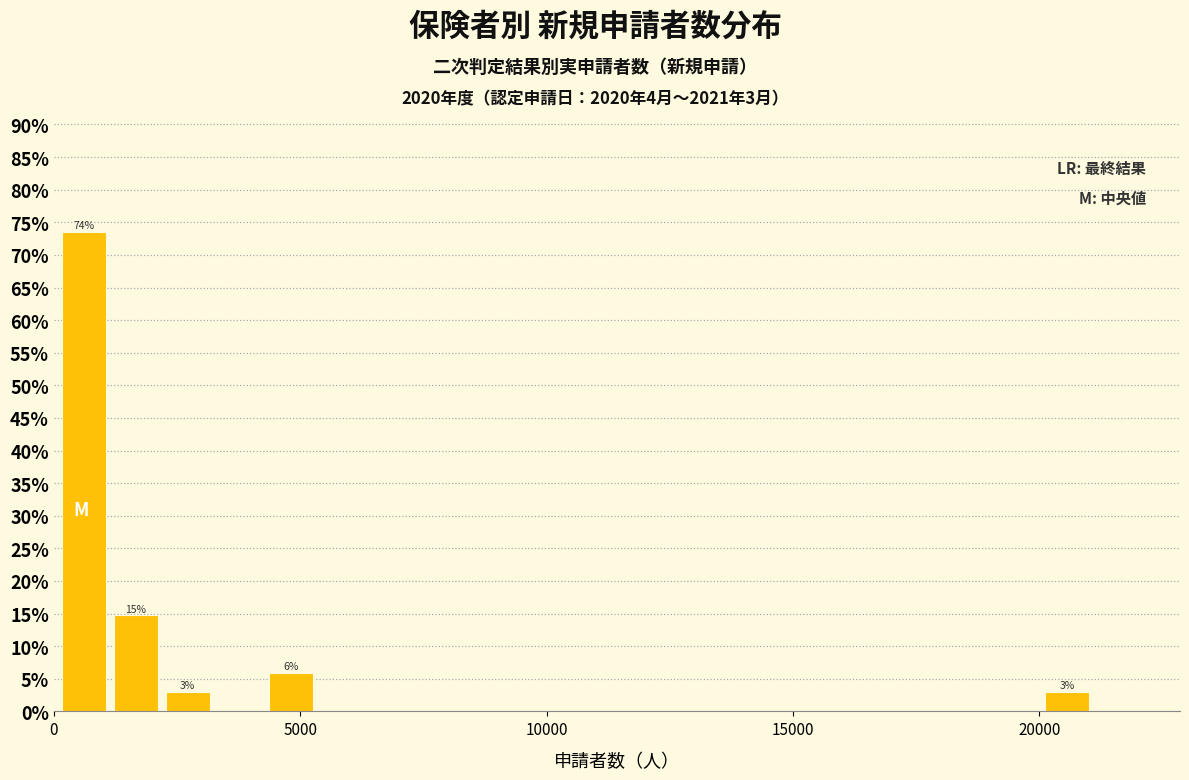

Read against the x-axis, roughly where is the centre of the tallest bar?

500